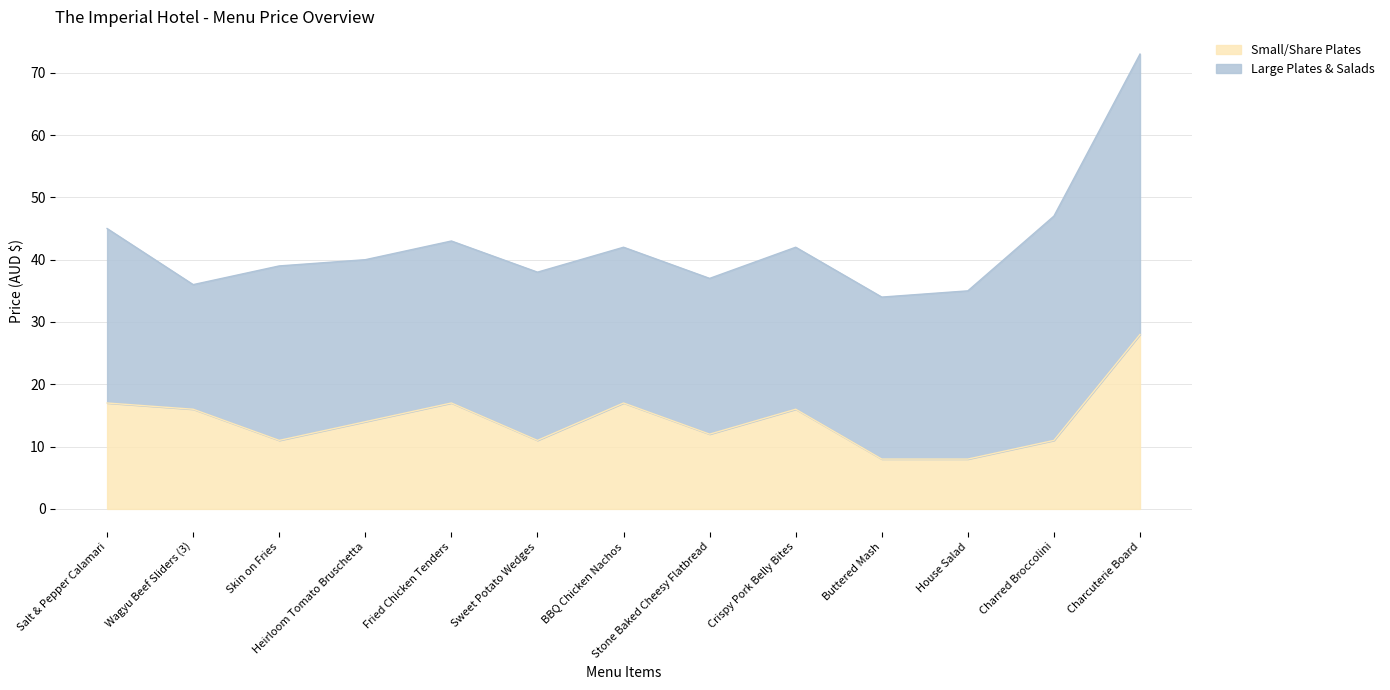

True or false: there are more than 2 points higher than both neighbors.

True